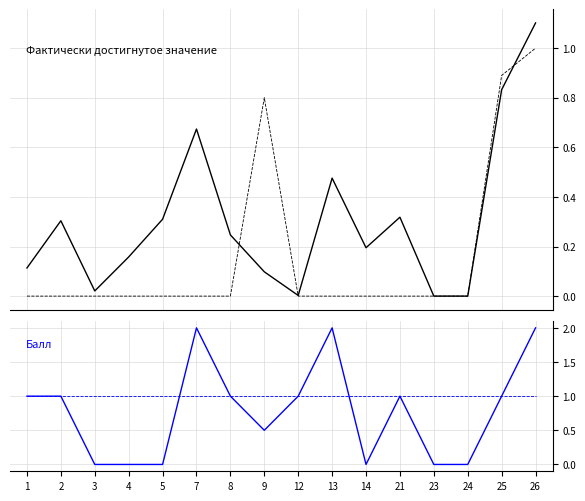

Which series changed the most between 1 and 26?

Целевое значение